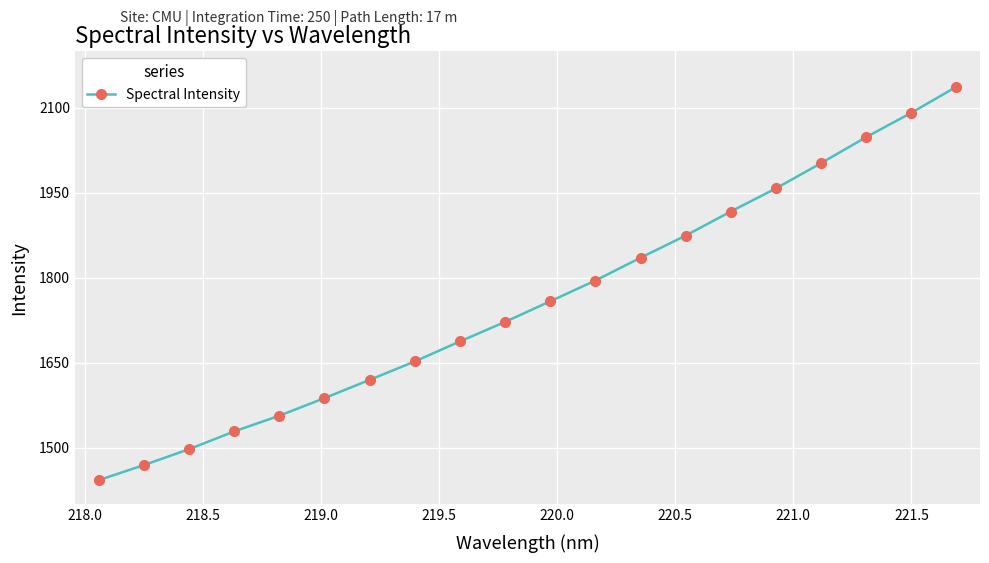

True or false: there are more than 1 points higher than both neighbors.

False